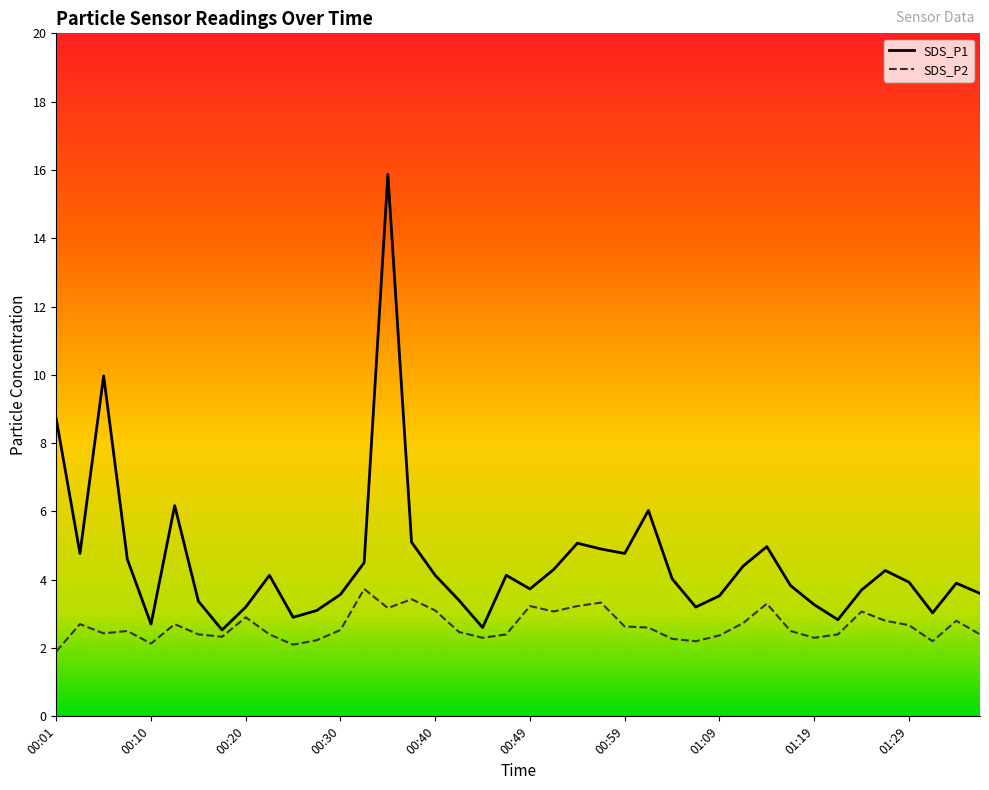

In SDS_P2, how many points are higher than both neighbors (excluding endpoints)?

11